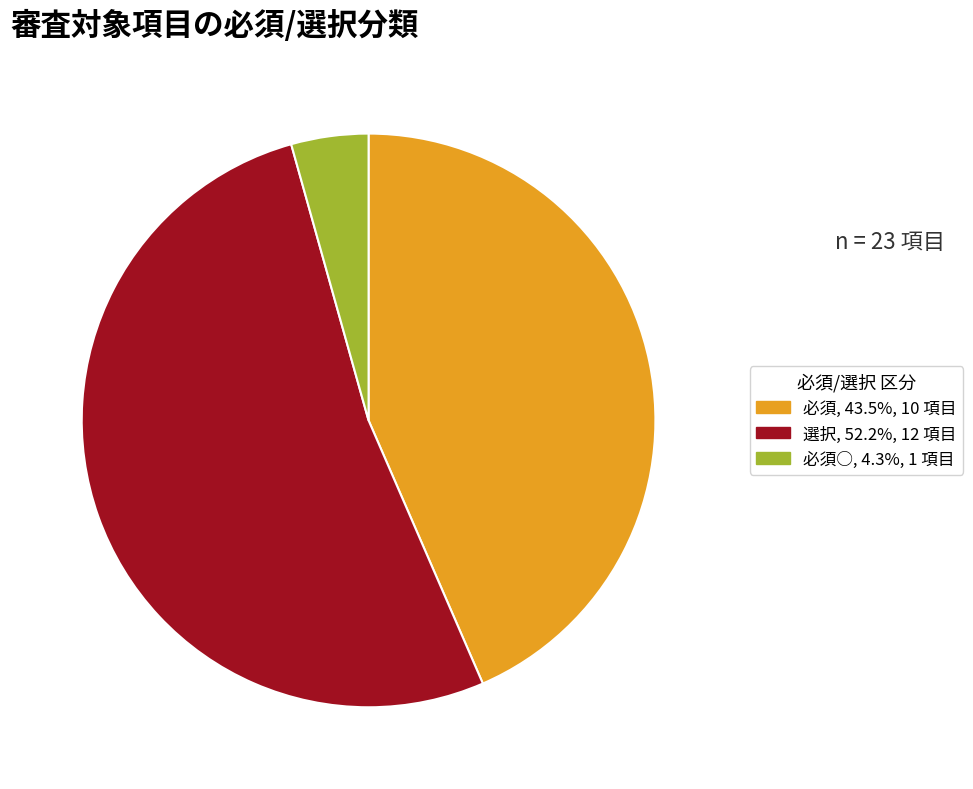

Is the sum of 必須○, 4.3%, 1 項目 and 必須, 43.5%, 10 項目 greater than half?

No